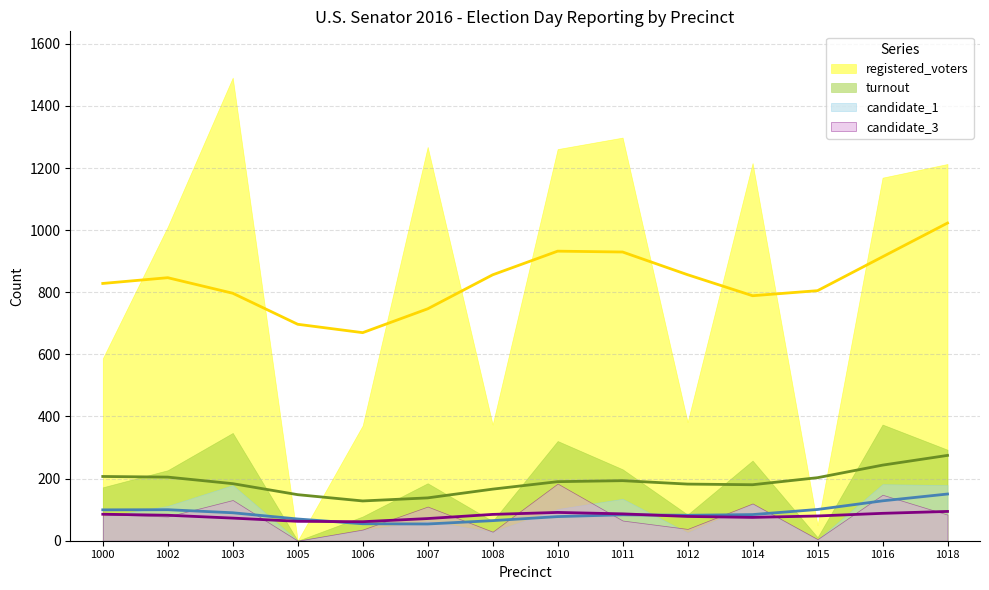

True or false: registered_voters and candidate_1 cross at least once.

False